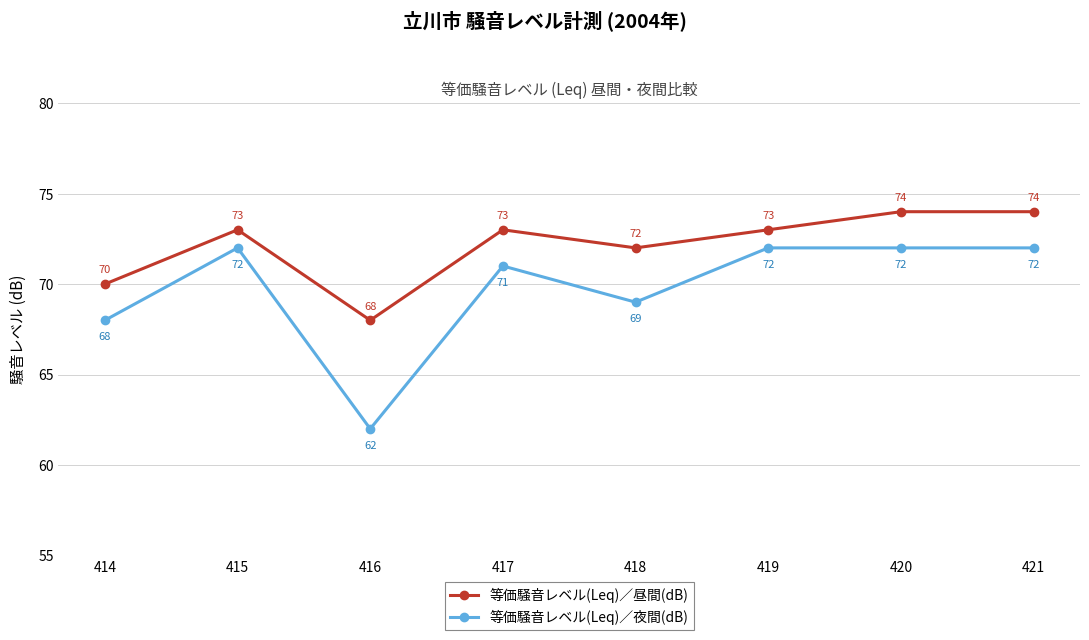

What is the total value across all series at 418?

141